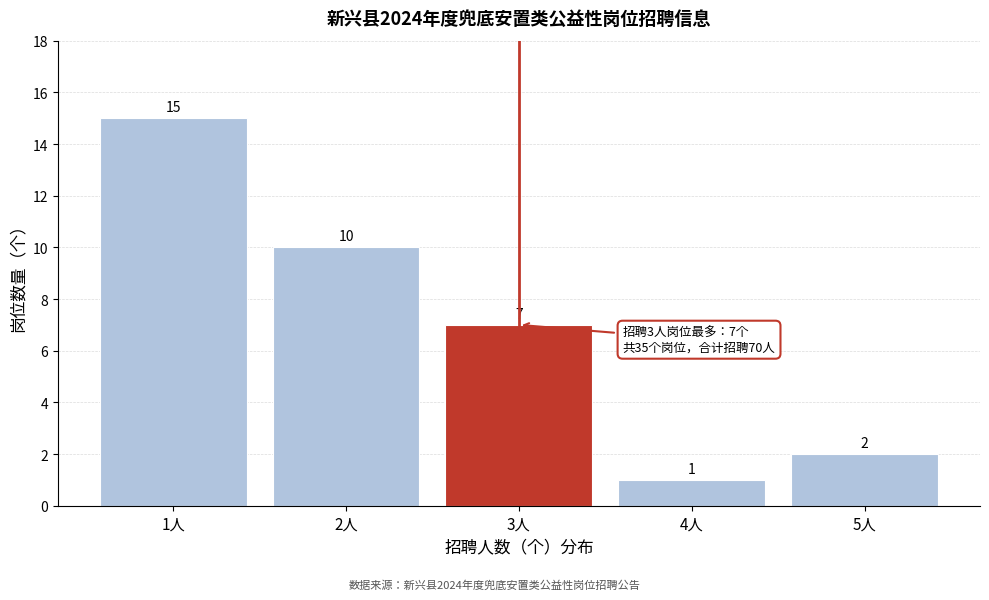

Reading left to right, transcribe all the data shown in this chart.

15	10	7	1	2